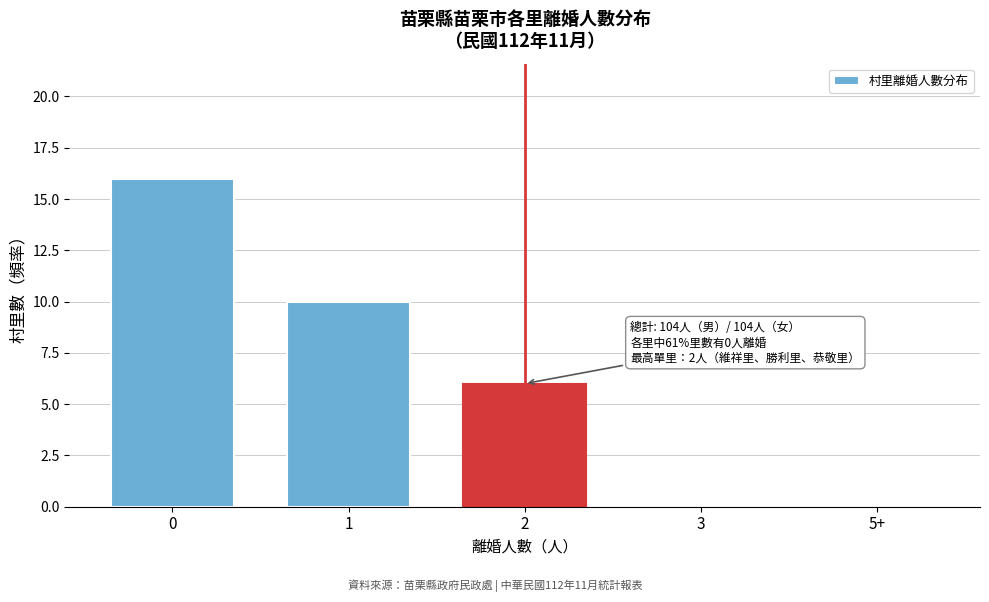

Reading right to left, transcribe all the data shown in this chart.

5+=0	3=0	2=6	1=10	0=16